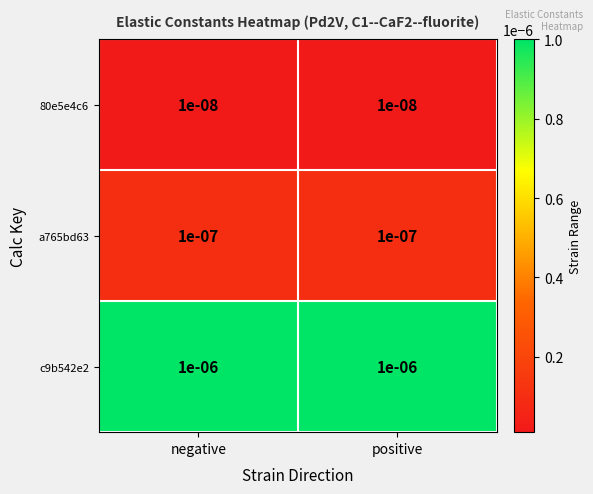

Is the value of 80e5e4c6 at positive greater than the value of c9b542e2 at negative?

No